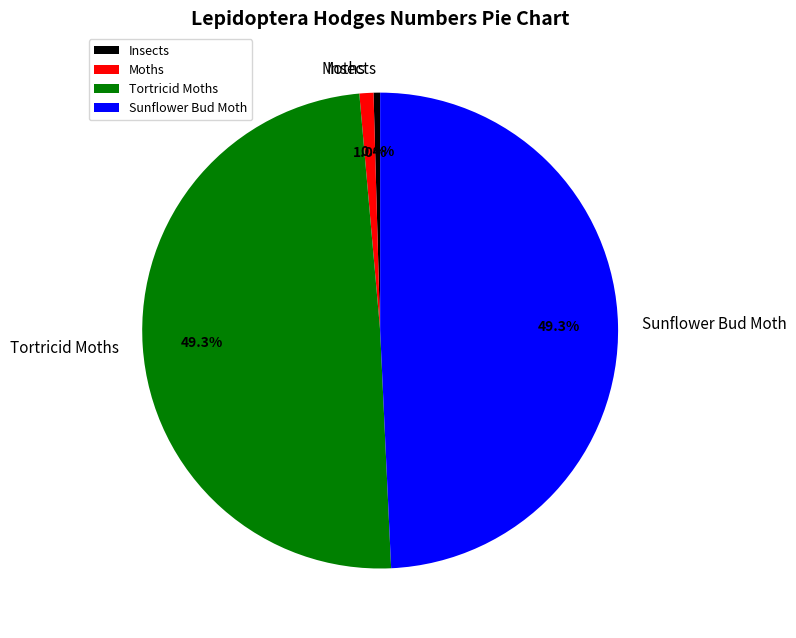

To the nearest percent, what portion does Moths represent?

1%